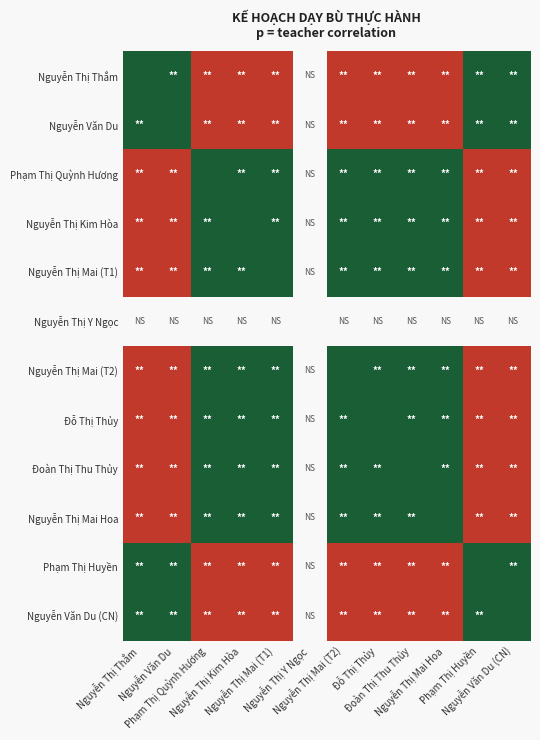

At Nguyễn Thị Mai (T1), list the series in order from largest to smallest.

Phạm Thị Quỳnh Hương, Nguyễn Thị Kim Hòa, Nguyễn Thị Mai (T1), Nguyễn Thị Y Ngọc, Nguyễn Thị Mai (T2), Đỗ Thị Thủy, Đoàn Thị Thu Thủy, Nguyễn Thị Mai Hoa, Nguyễn Thị Thắm, Nguyễn Văn Du, Phạm Thị Huyền, Nguyễn Văn Du (CN)